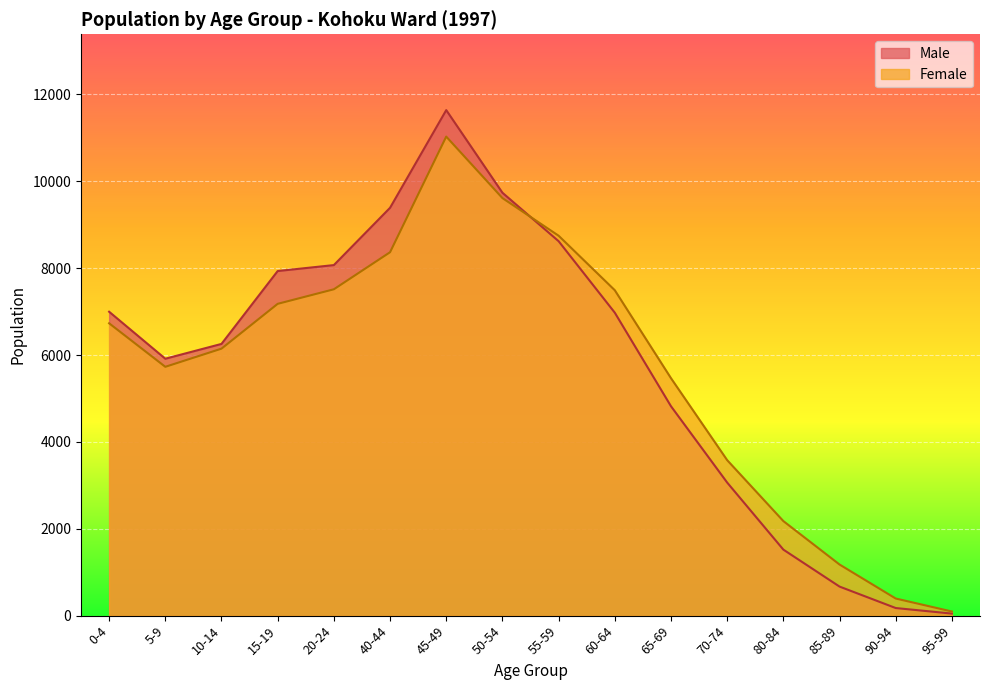

After their last crossing, which series has the higher values: Female or Male?

Female